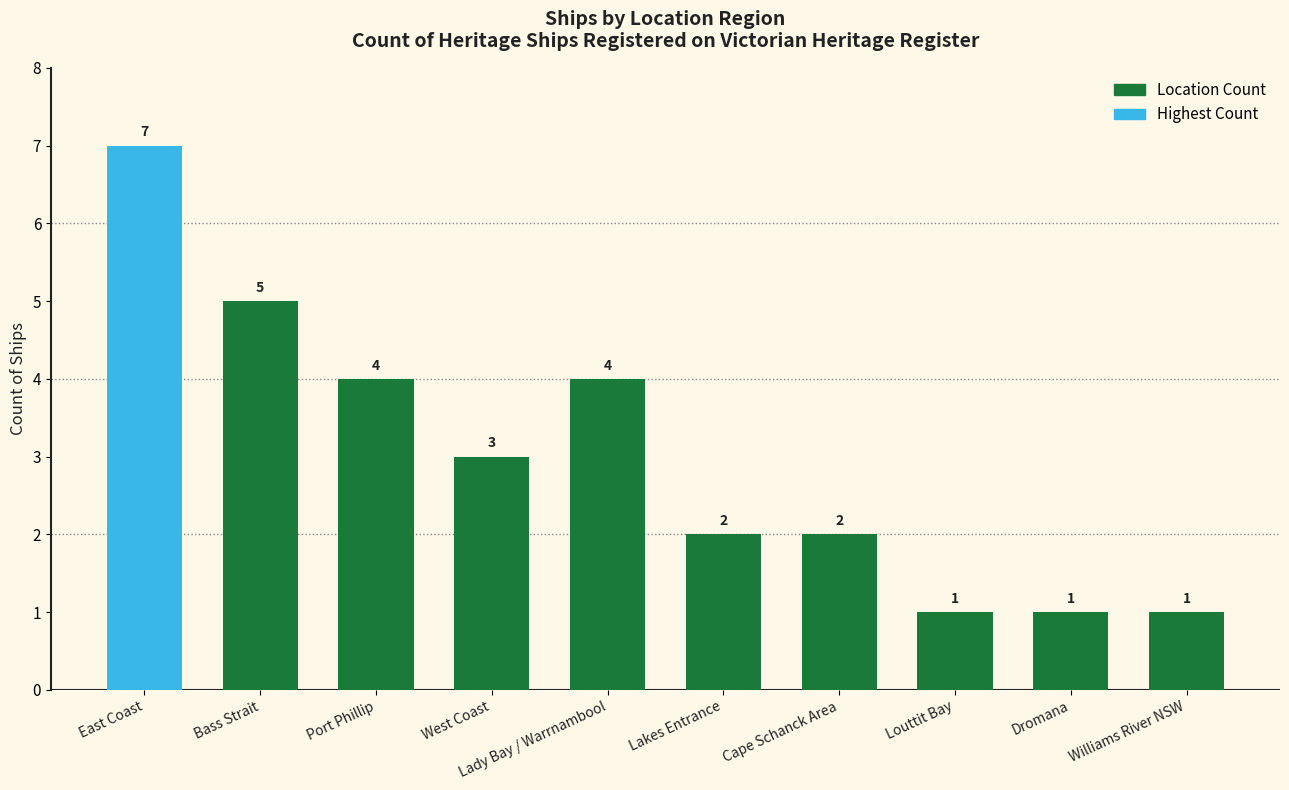

How many bars are there in total?

10